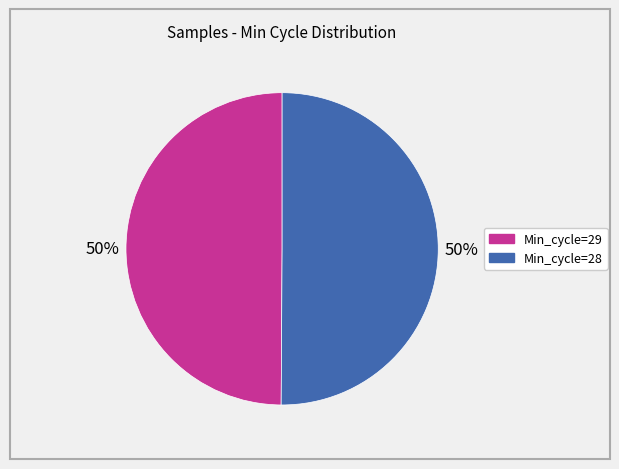

How many segments does this pie chart have?

2